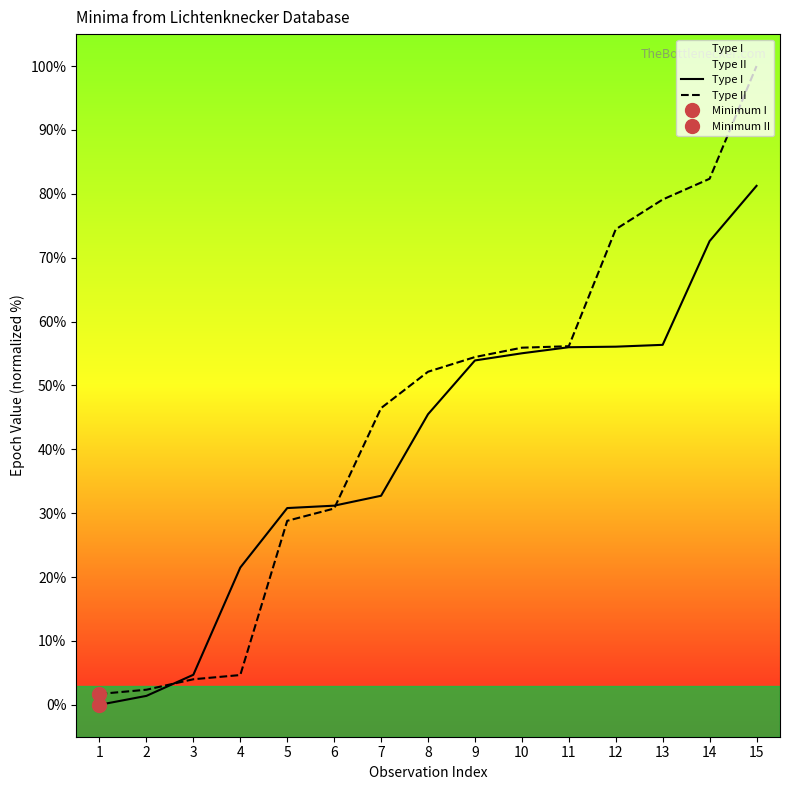

What value does the Type II series have at 6?

30.7